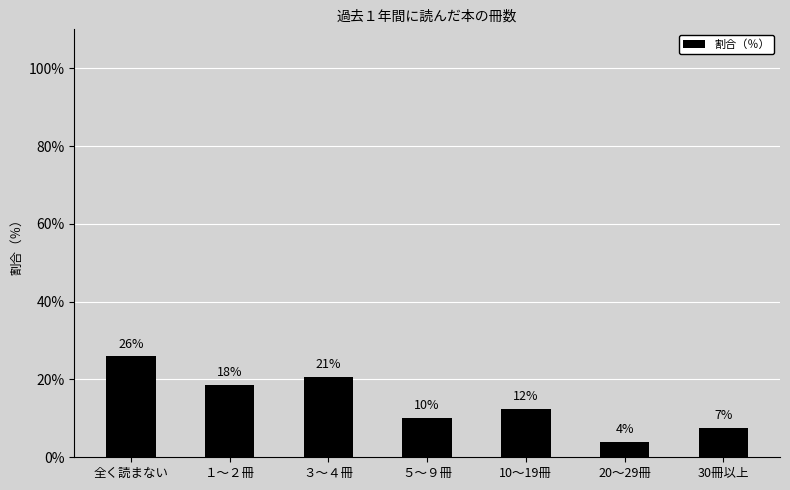

Reading left to right, list all the values displayed in this chart.

全く読まない=25.9	１～２冊=18.5	３～４冊=20.6	５～９冊=10.2	10～19冊=12.4	20～29冊=3.9	30冊以上=7.5